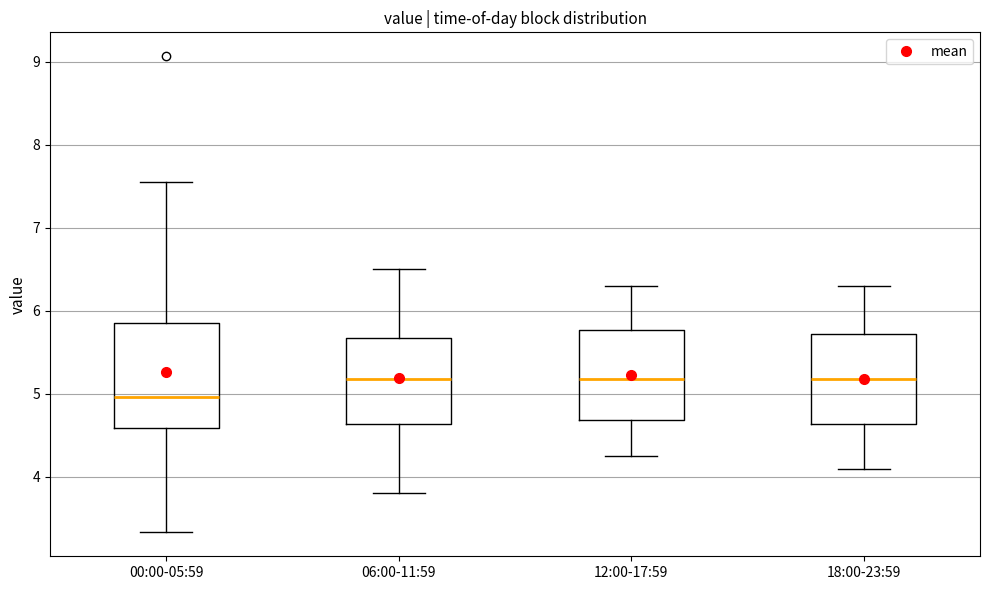

Reading left to right, transcribe this box plot: for each box, give where its median line is, the range the box spans, and where its two whiskers end, as read against the y-axis. The values are not printed on the chart, so give them approximately, as read against the axis.

00:00-05:59: median 5.0, box 4.6 to 5.9, whiskers 3.3 to 7.6
06:00-11:59: median 5.2, box 4.6 to 5.7, whiskers 3.8 to 6.5
12:00-17:59: median 5.2, box 4.7 to 5.8, whiskers 4.3 to 6.3
18:00-23:59: median 5.2, box 4.6 to 5.7, whiskers 4.1 to 6.3